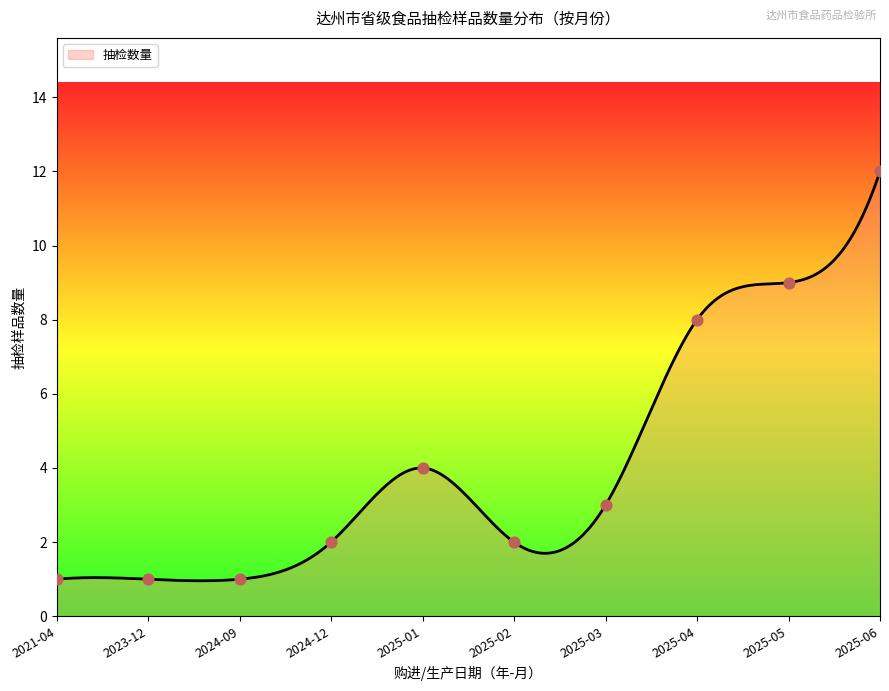

Approximately how many times larger is the value at 2025-01 compared to 2025-06?

0.3